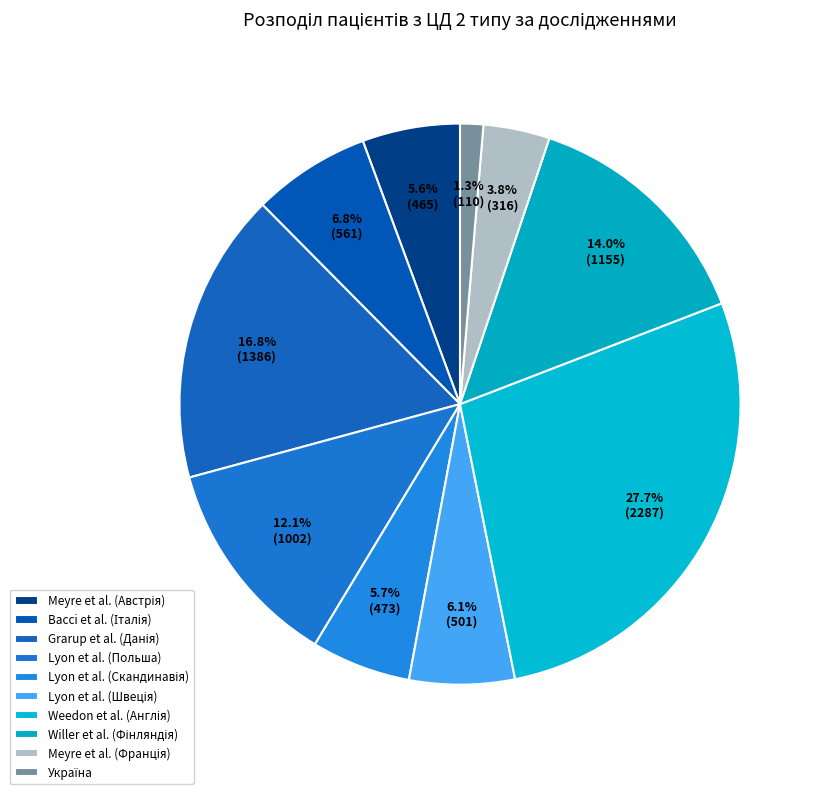

To the nearest percent, what percentage of the pie is Україна?

1%